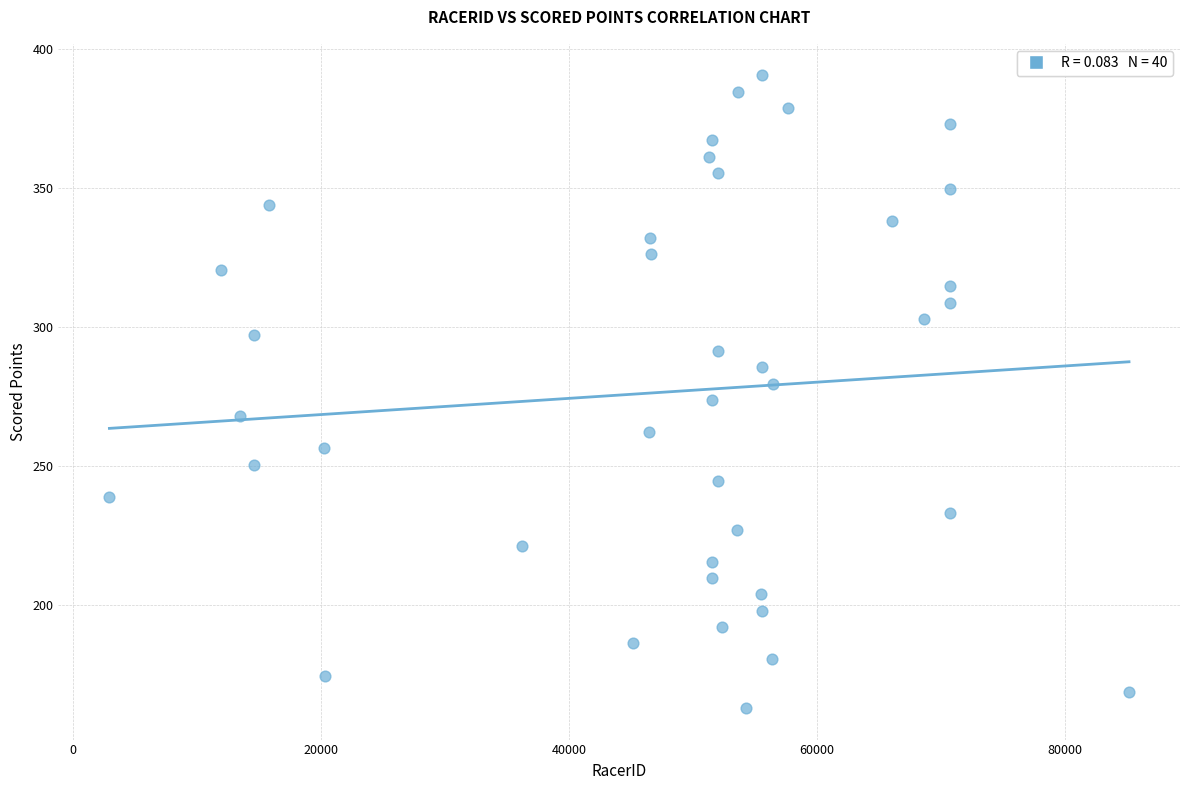

What is the range of X values (max minus min)?

82214.0